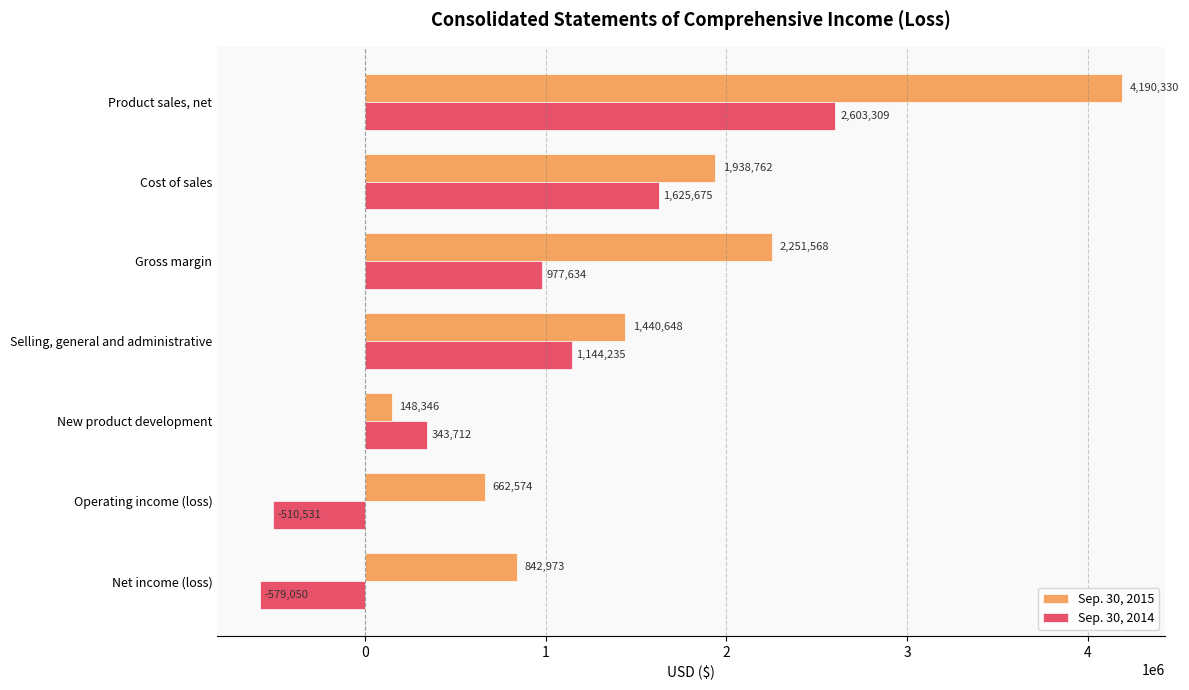

What are all the series names shown in the legend?

Sep. 30, 2015, Sep. 30, 2014